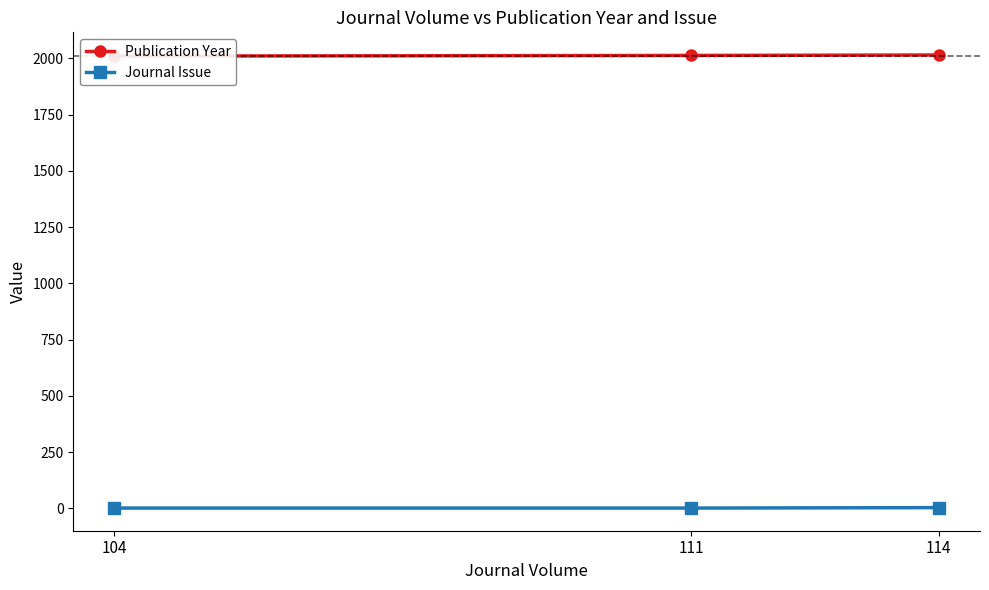

Rank the series by their average value, from highest to lowest.

Publication Year, Journal Issue